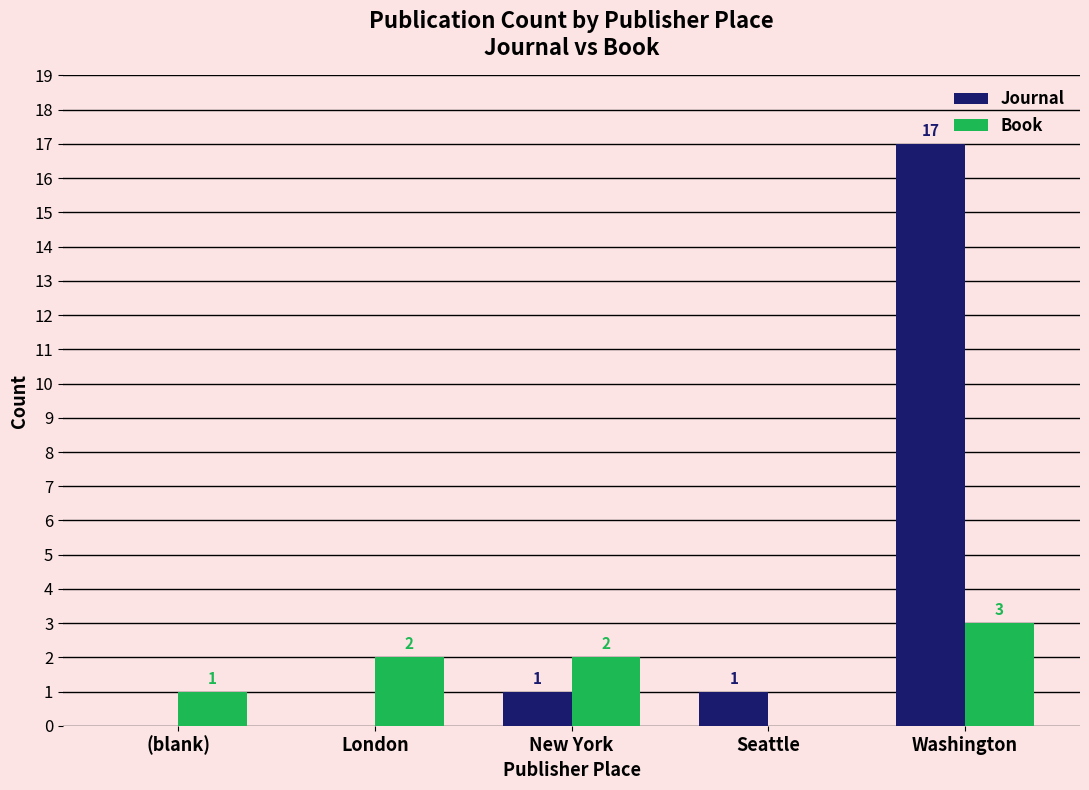

Which series changed the most between London and Washington?

Journal